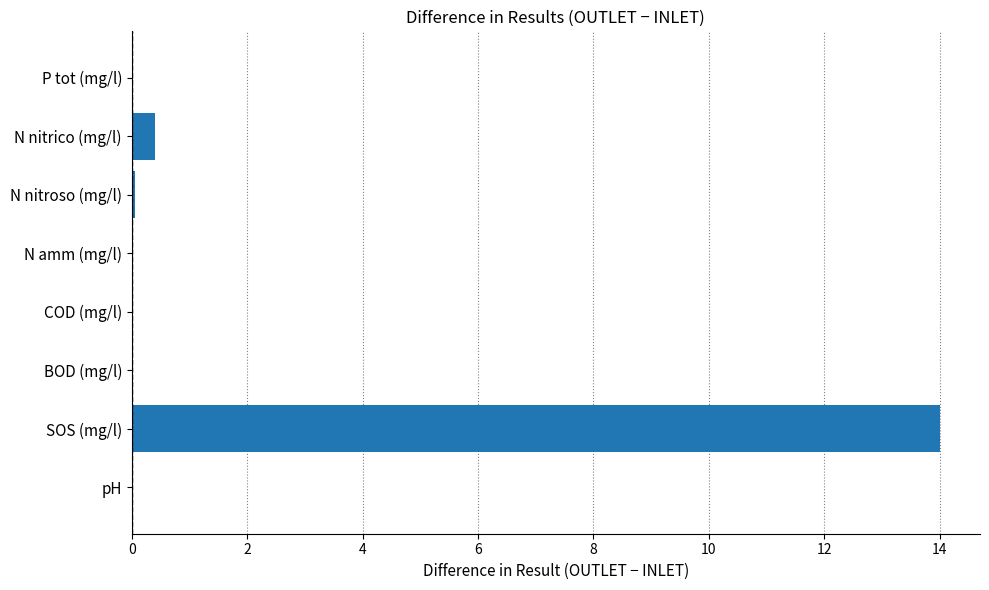

How many data points does each series have?

8